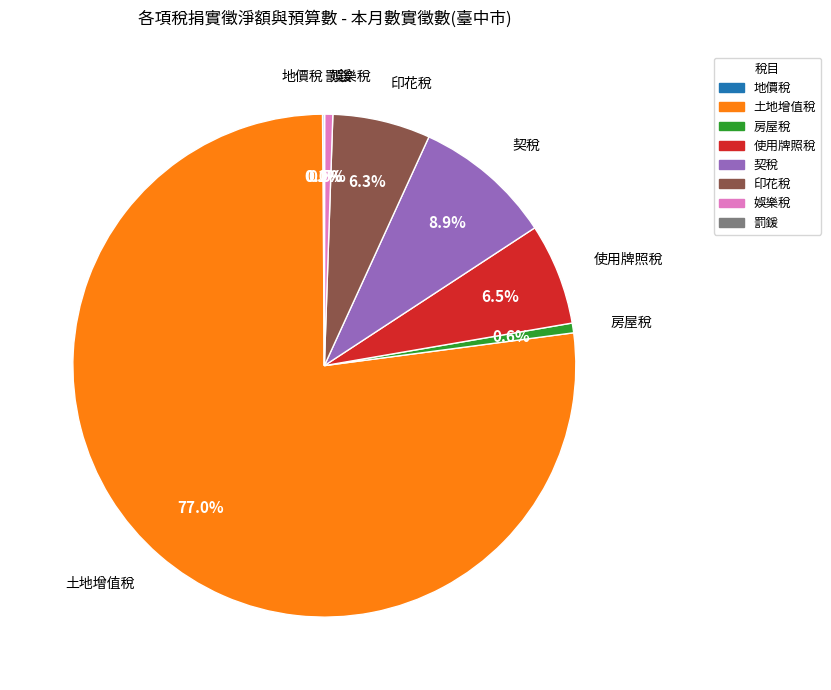

Which slice is the largest?

土地增值稅